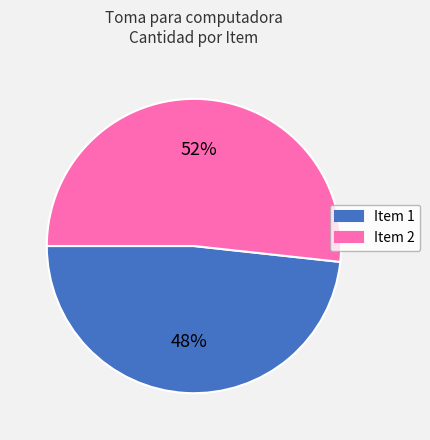

Which category has the smallest portion of the pie?

Item 1